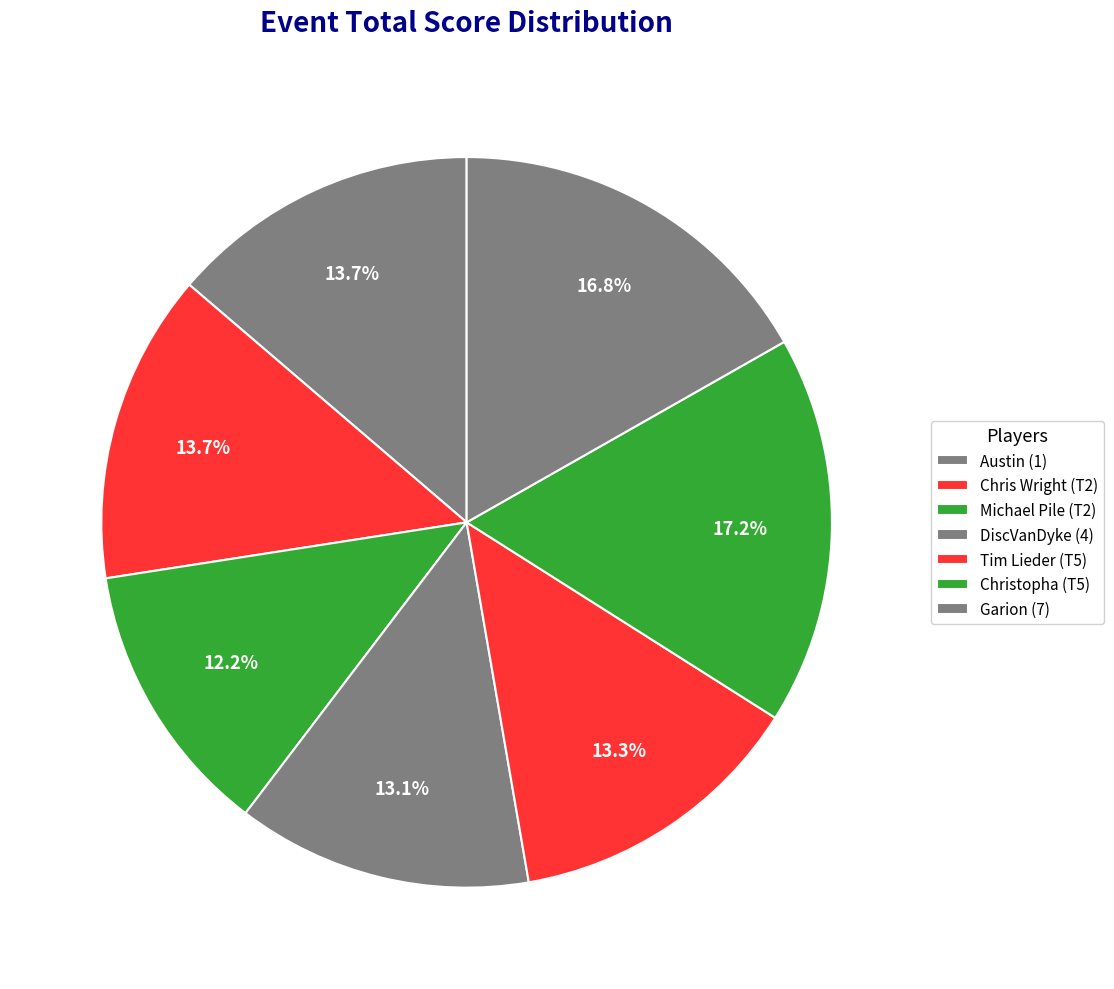

To the nearest percent, what is the difference between the largest and smallest slice percentages?

5%